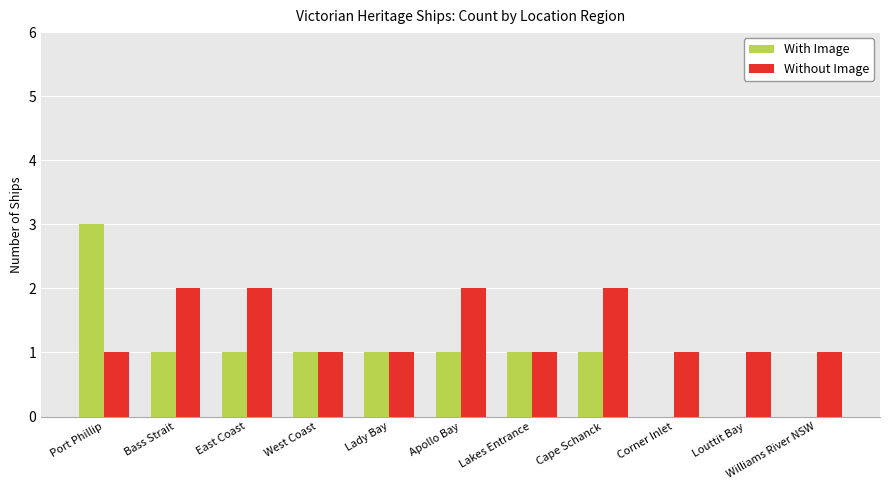

What is the sum of all Without Image values?

15